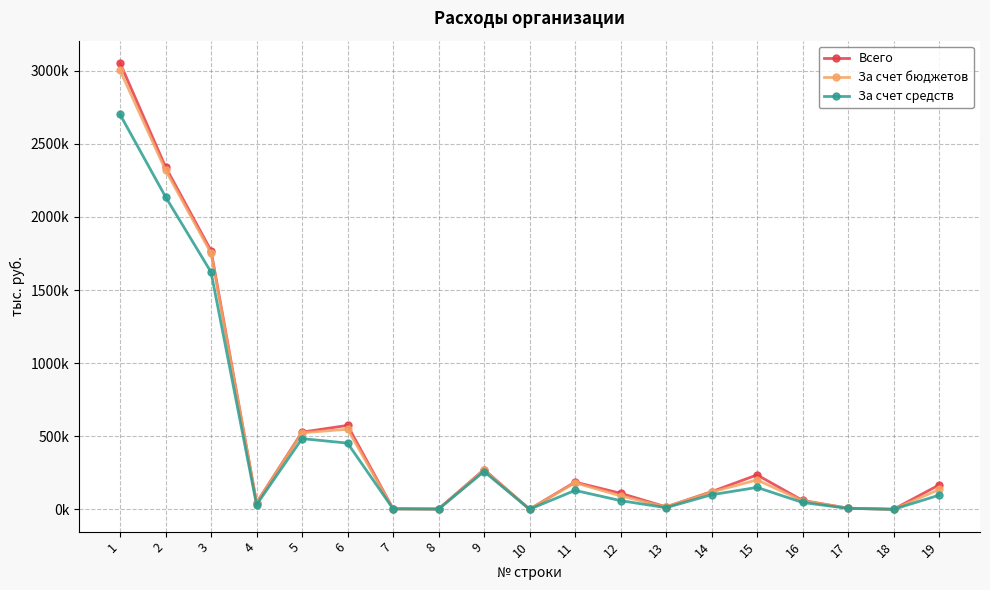

True or false: За счет бюджетов and За счет средств cross at least once.

False